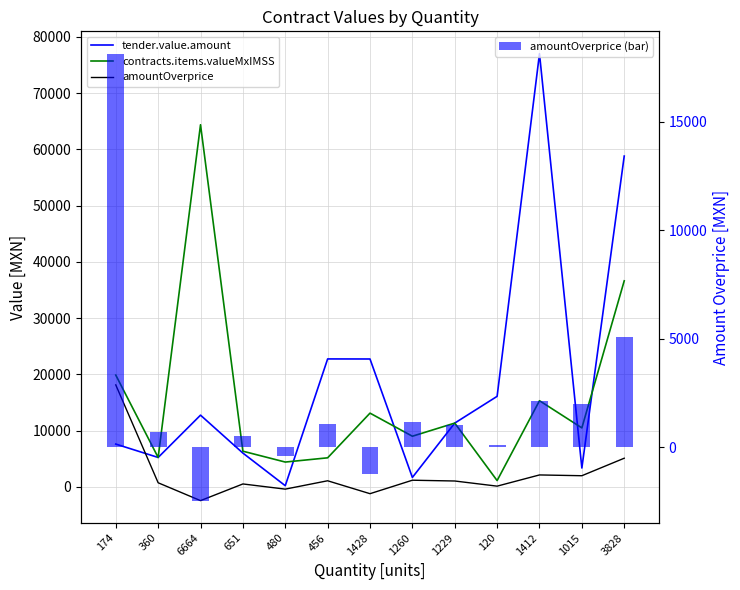

How many values in amountOverprice (bar) are above zero?

10